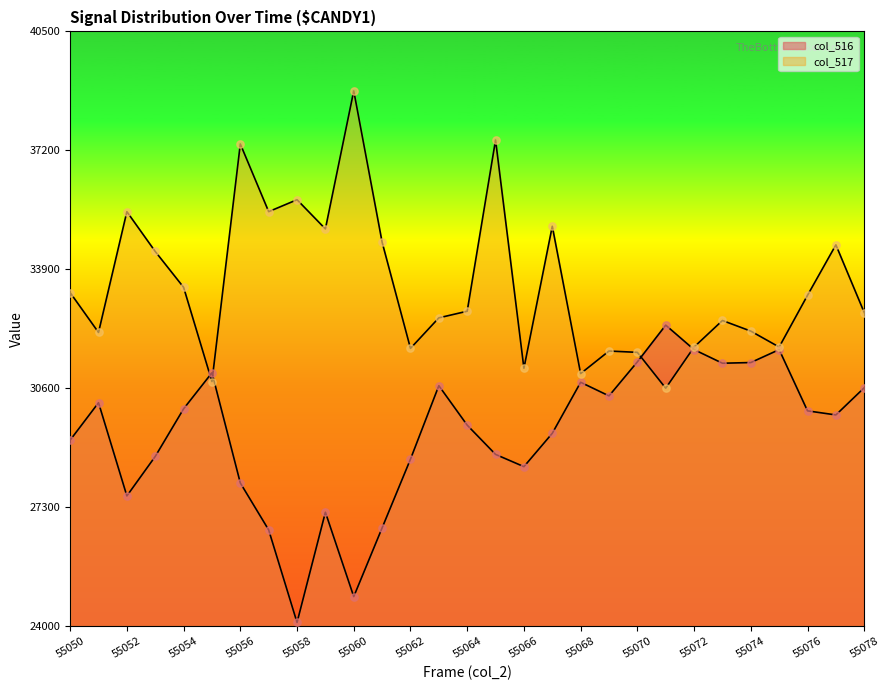

At which category is the sum across all series the highest?

55065